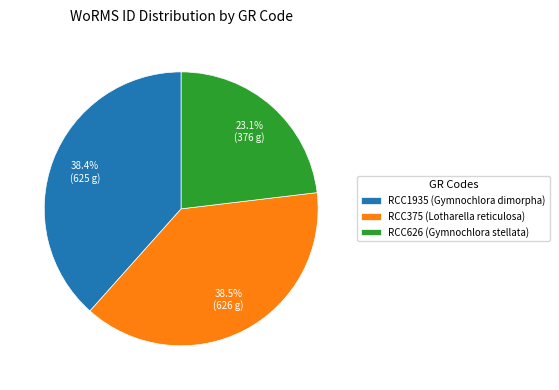

Does RCC626 (Gymnochlora stellata) account for over 50% of the chart?

No